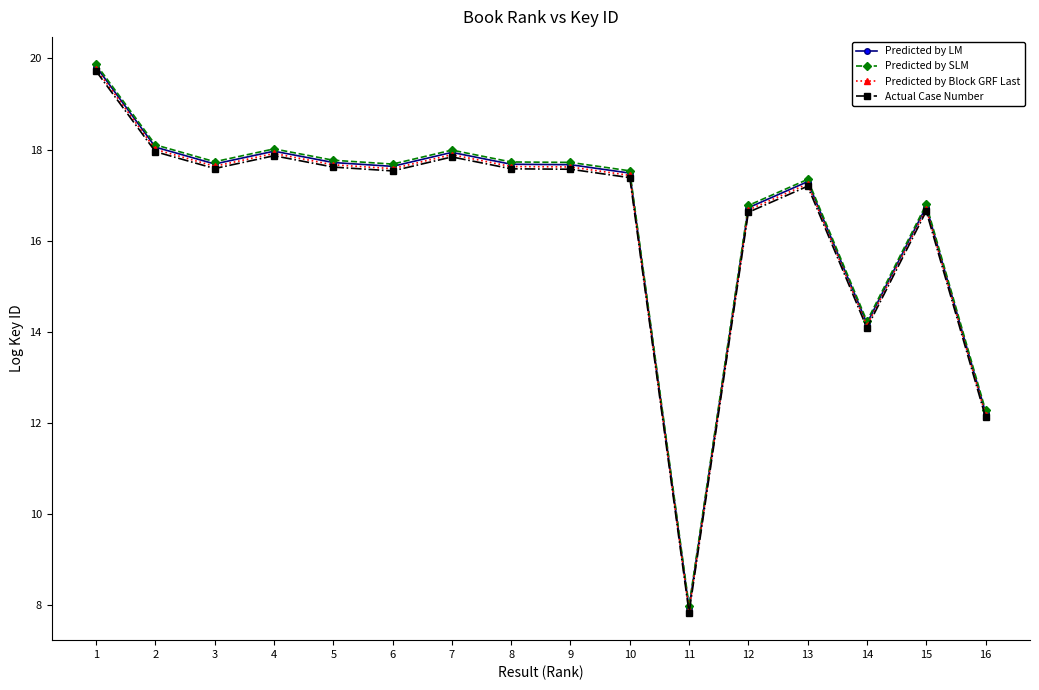

What is the value of the Actual Case Number point at the 1st from the left?

19.7